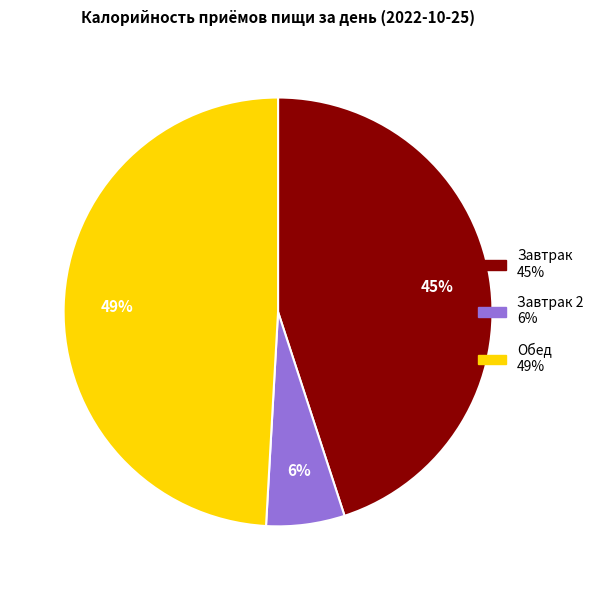

How many slices are in this pie chart?

3